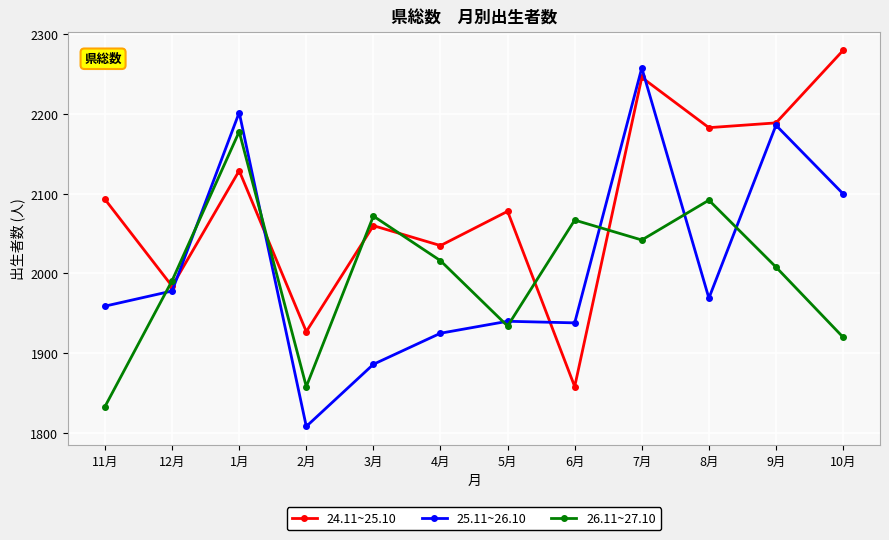

How many lines are shown in the chart?

3